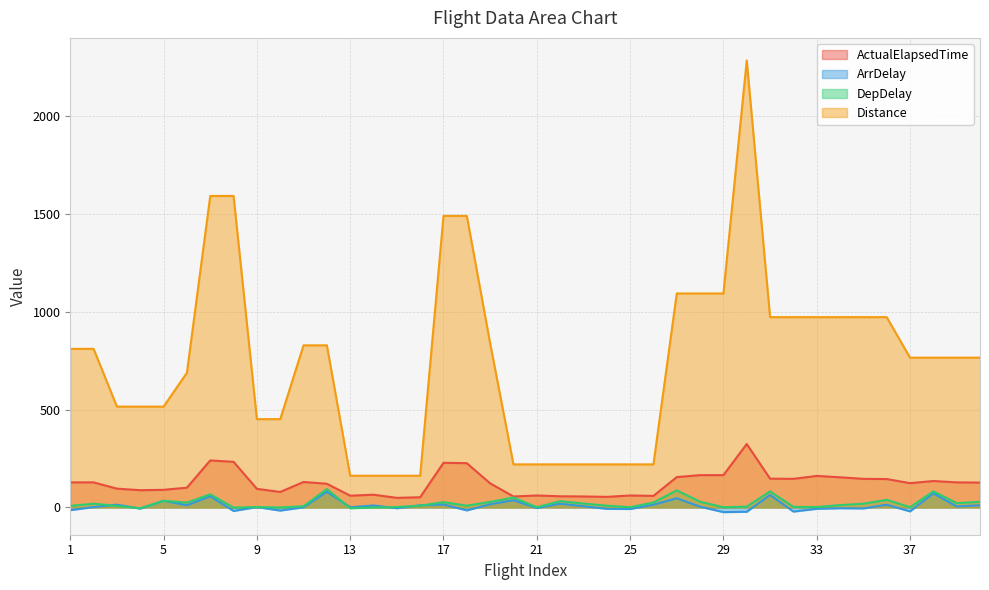

Is it true that ActualElapsedTime equals 155 at 27?

True